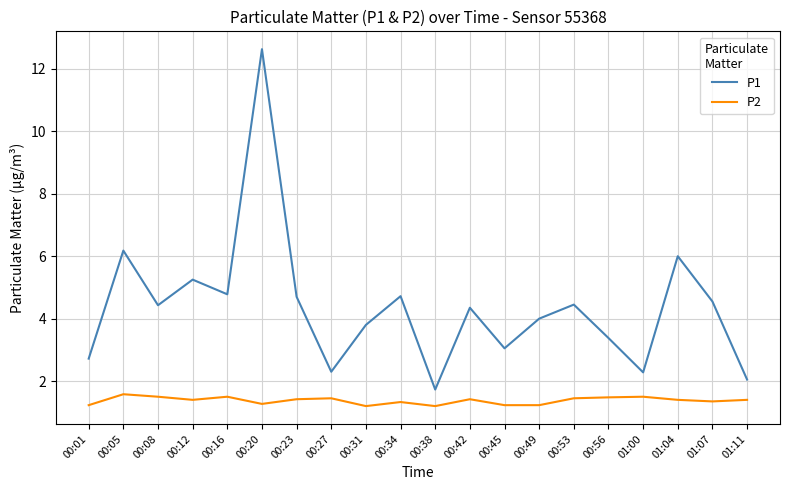

At which label does P1 first exceed 4?

00:05